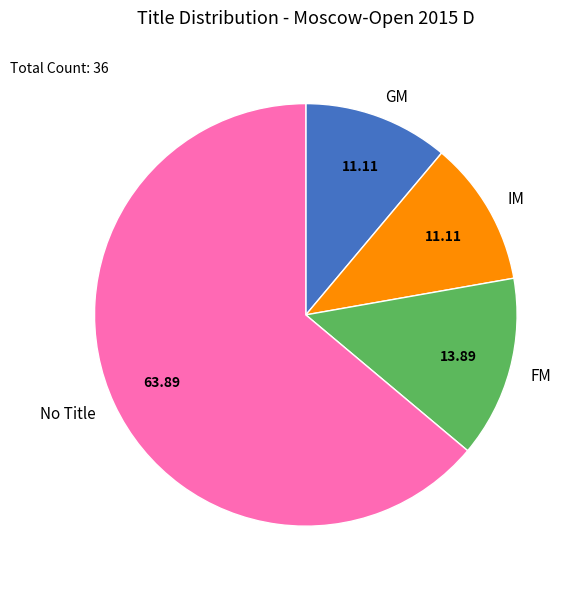

What is the largest slice in the pie chart?

No Title